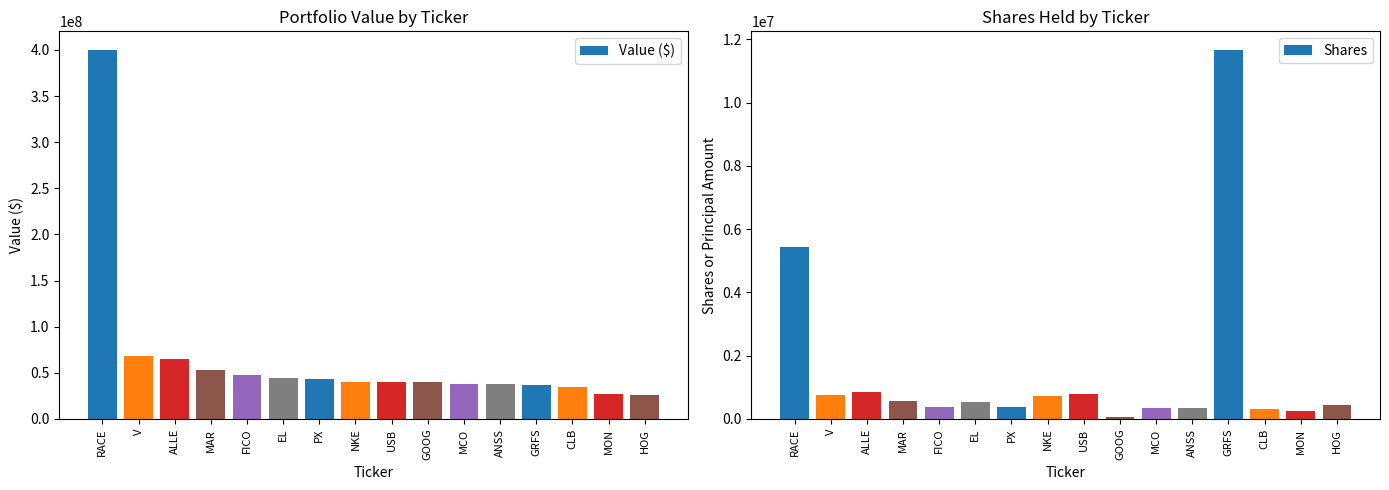

What is the greatest value displayed?

400203000